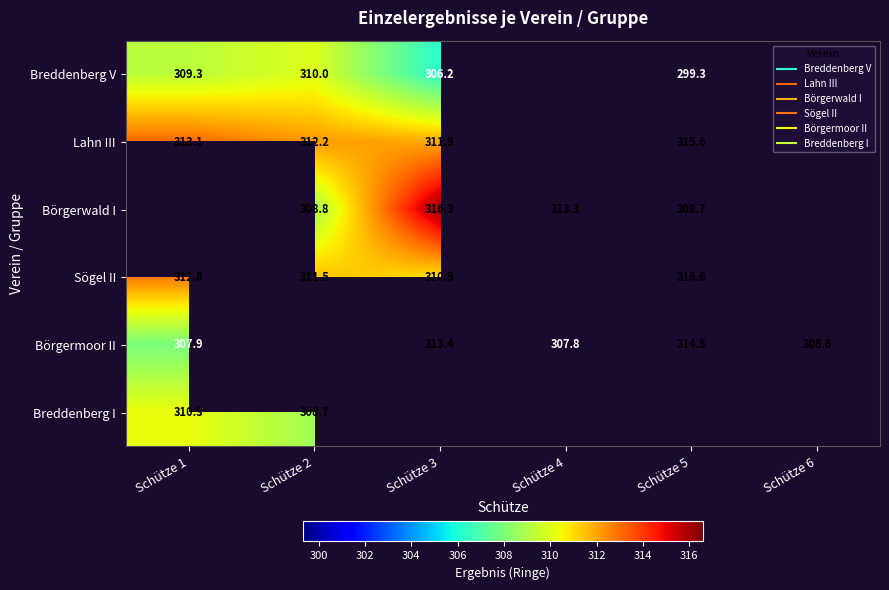

The value of Börgerwald I at Schütze 4 is 313.3. True or false?

True